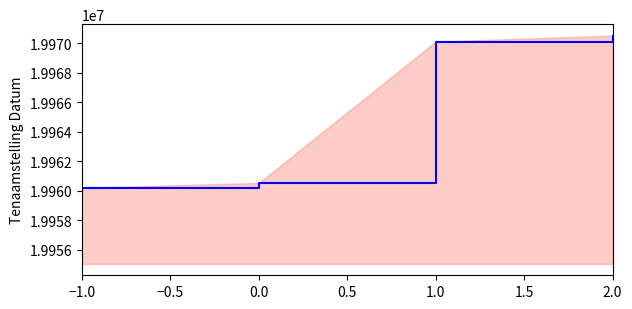

What is the average value?

19965339